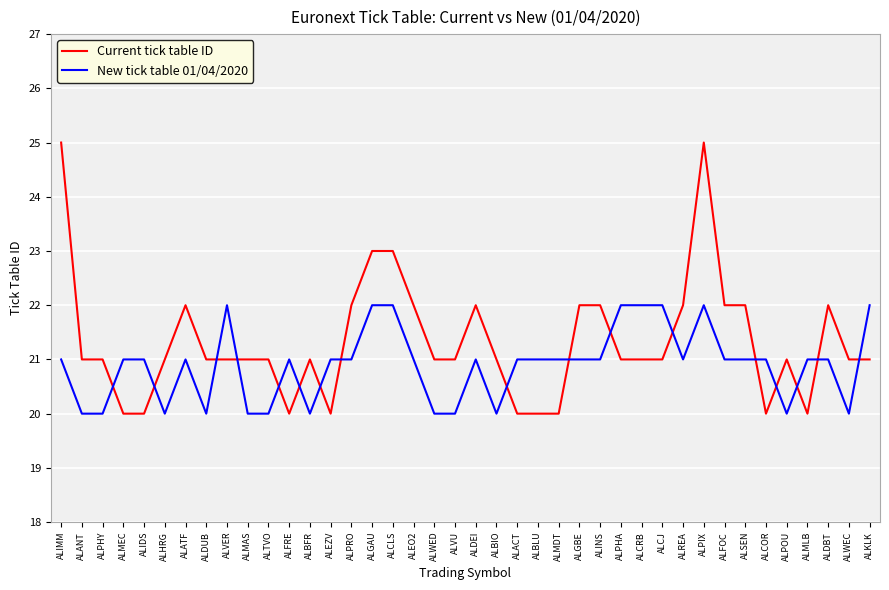

Reading right to left, extract all data points from this chart.

Current tick table ID: 21	21	22	20	21	20	22	22	25	22	21	21	21	22	22	20	20	20	21	22	21	21	22	23	23	22	20	21	20	21	21	21	21	22	21	20	20	21	21	25
New tick table 01/04/2020: 22	20	21	21	20	21	21	21	22	21	22	22	22	21	21	21	21	21	20	21	20	20	21	22	22	21	21	20	21	20	20	22	20	21	20	21	21	20	20	21